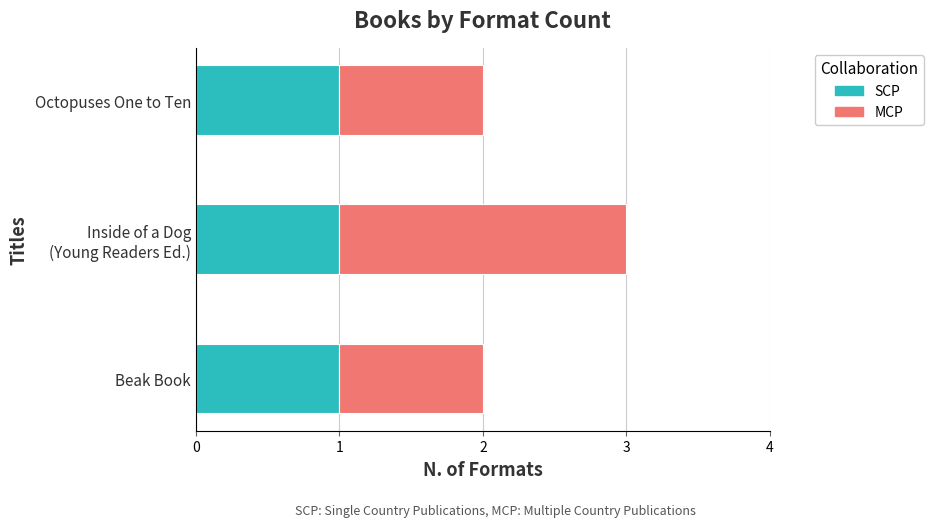

True or false: SCP has a value of 2 at Beak Book.

False